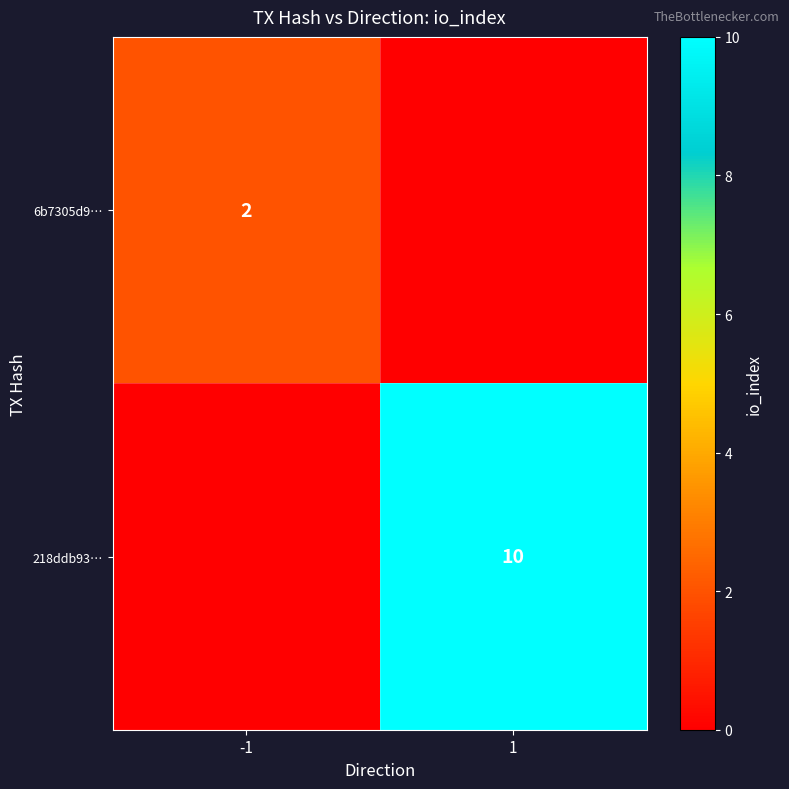

The value of 6b7305d9… at -1 is 2. True or false?

True